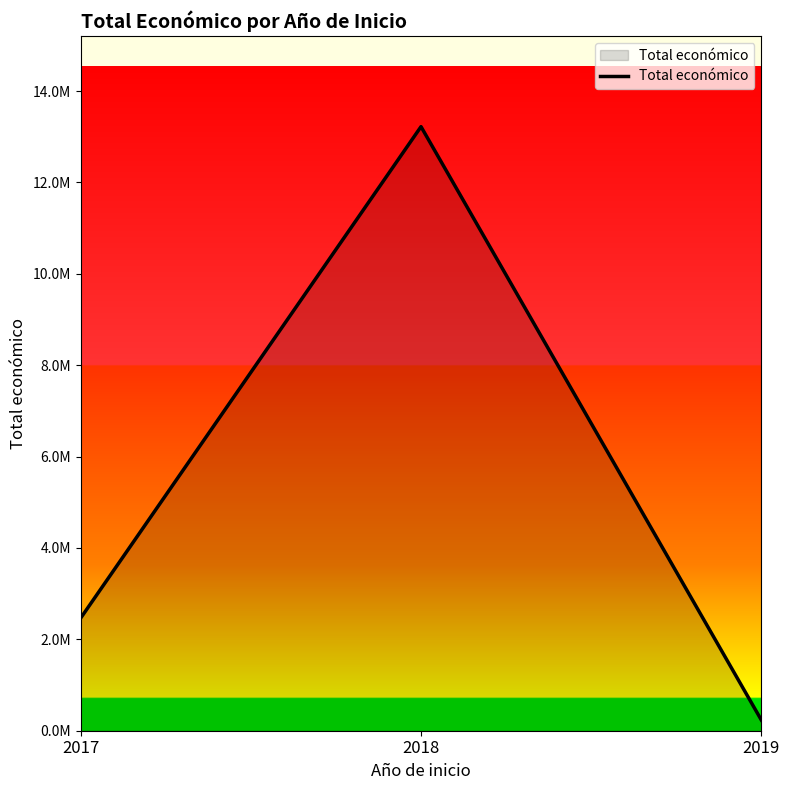

What is the sum of all values?

15917303